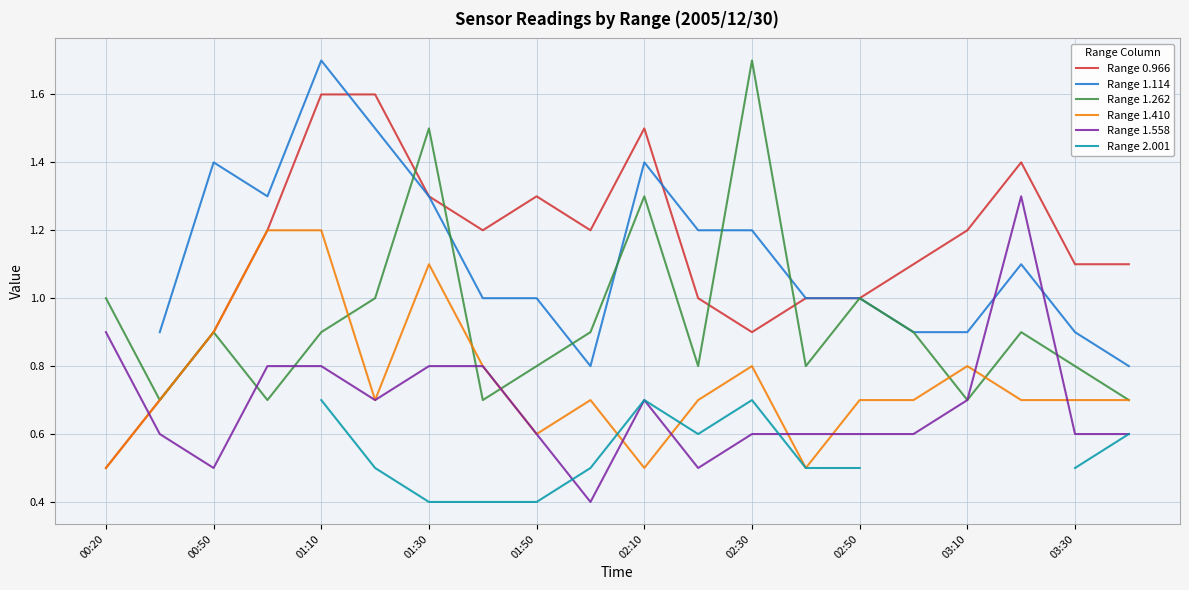

True or false: Range 1.262 has a value of 0.8 at 01:50.

True